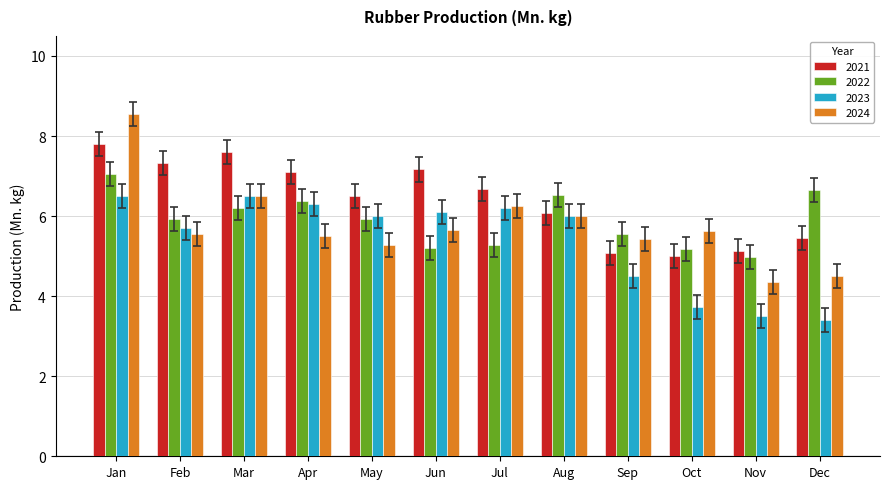

How many series are shown in this chart?

4